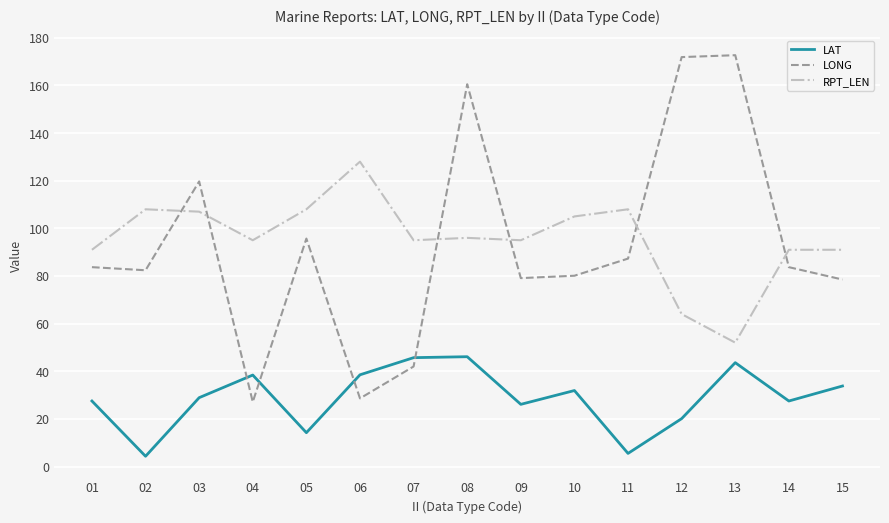

Rank the series by their maximum value, from highest to lowest.

LONG, RPT_LEN, LAT